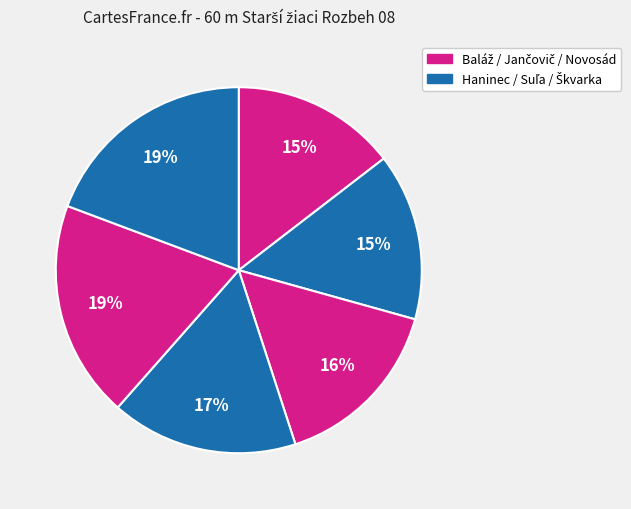

How many slices are in this pie chart?

6